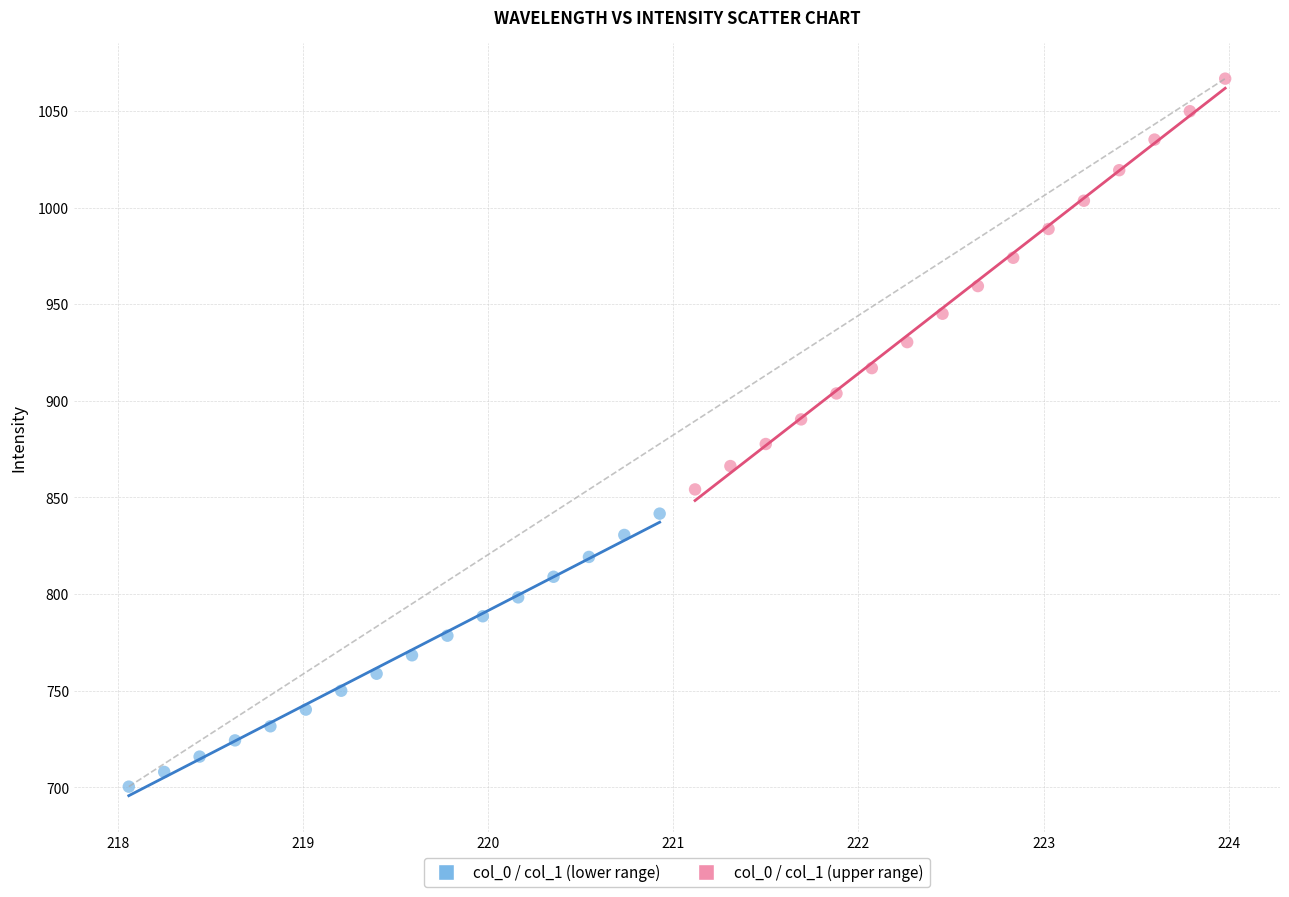

Which series has the widest spread of Y values?

col_0 / col_1 (upper range)